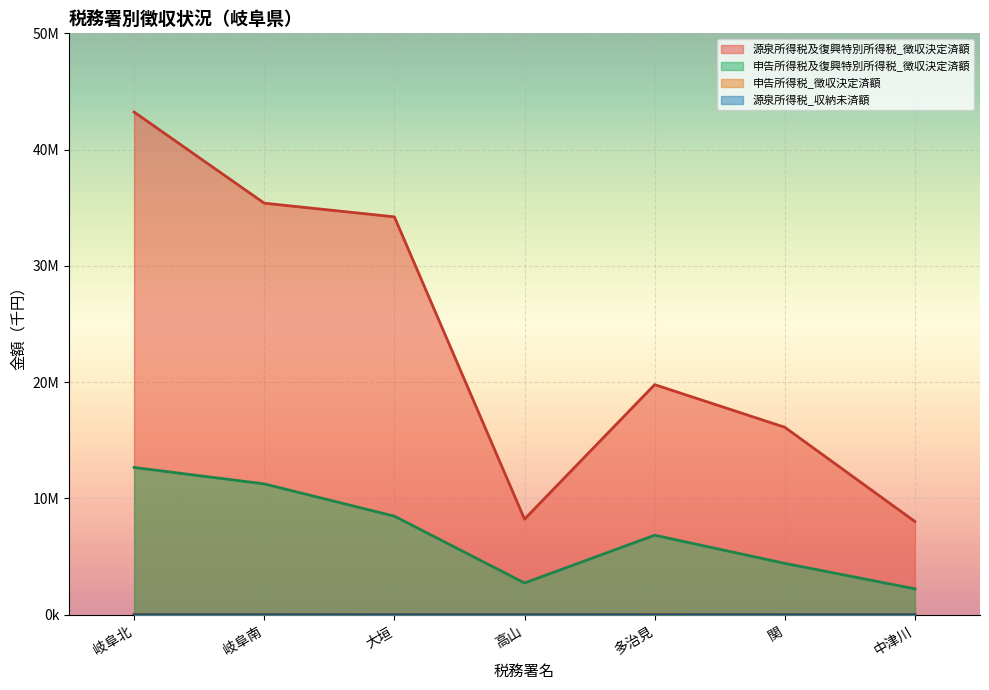

Which label corresponds to the smallest value in the chart?

関